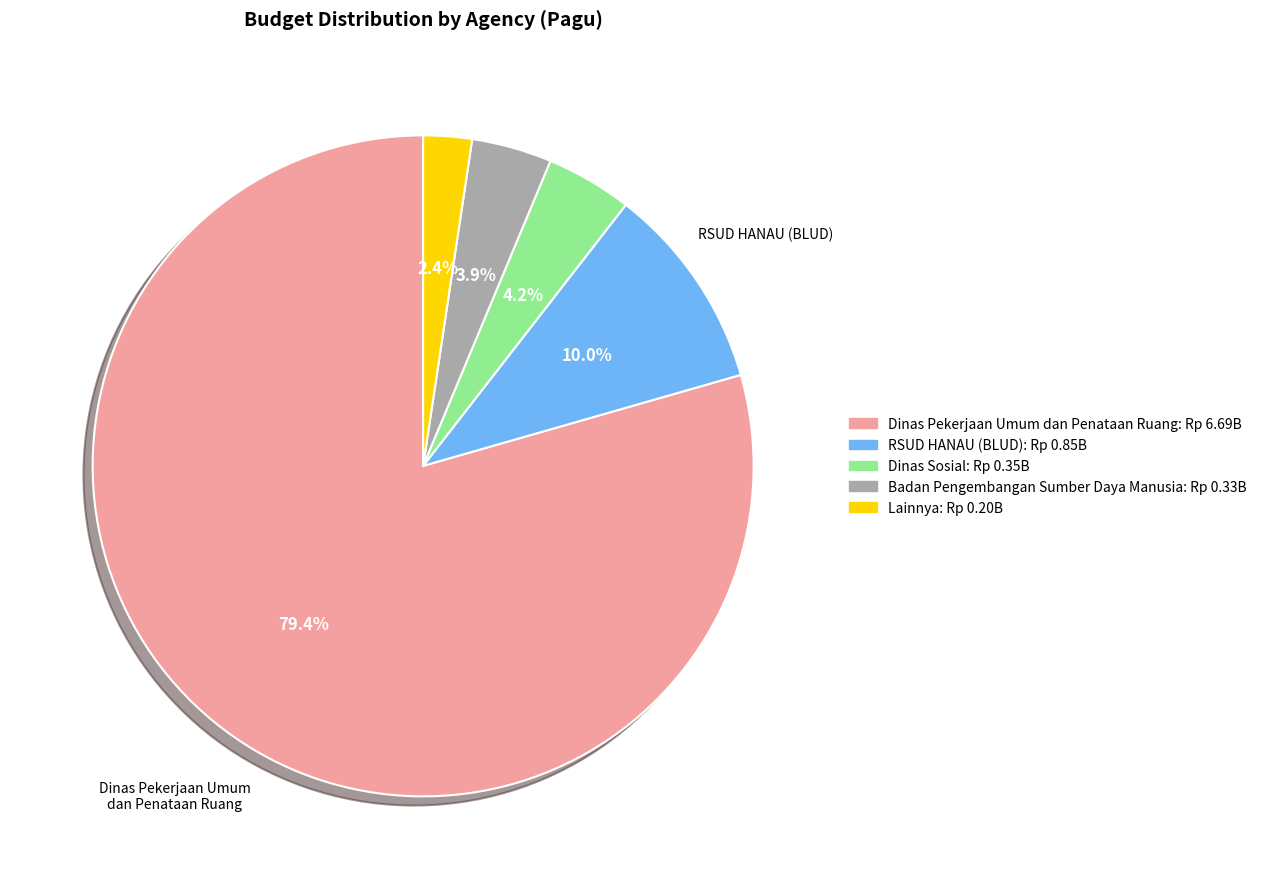

What percentage do Lainnya and Dinas Sosial together represent?

6.6%